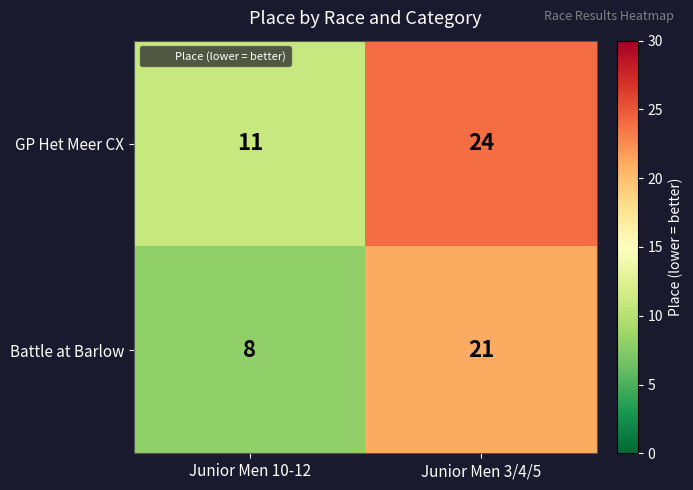

True or false: GP Het Meer CX has a value of 13 at Junior Men 3/4/5.

False